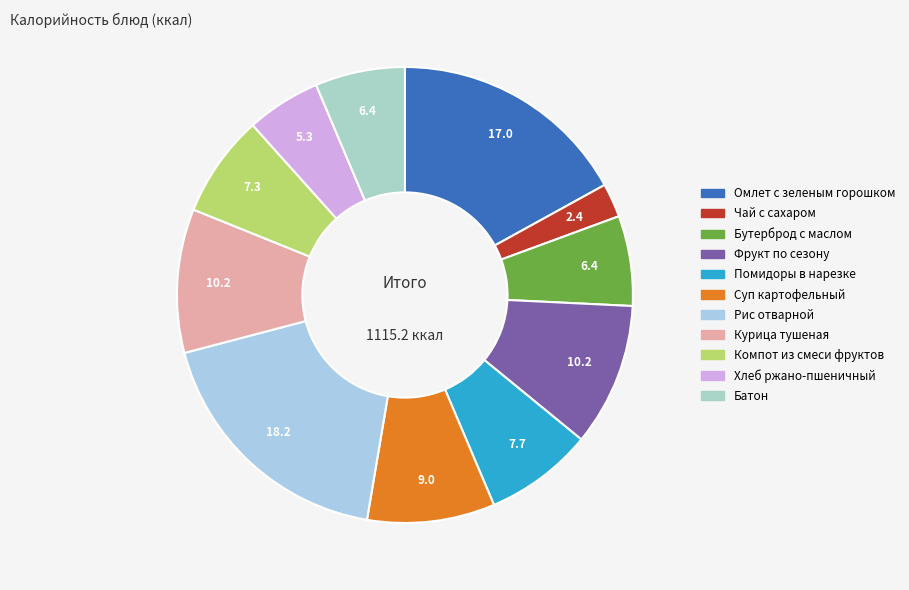

Approximately how many times larger is the value at Омлет с зеленым горошком compared to Помидоры в нарезке?

2.2